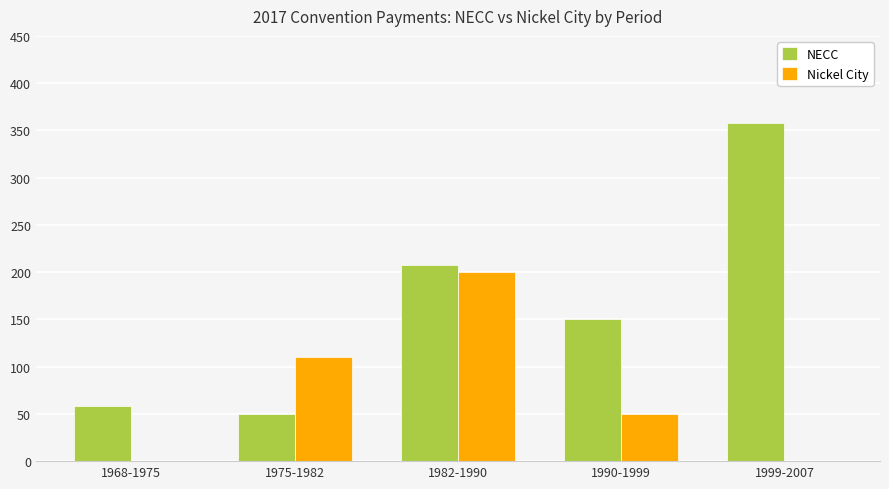

What is the sum of all Nickel City values?

360